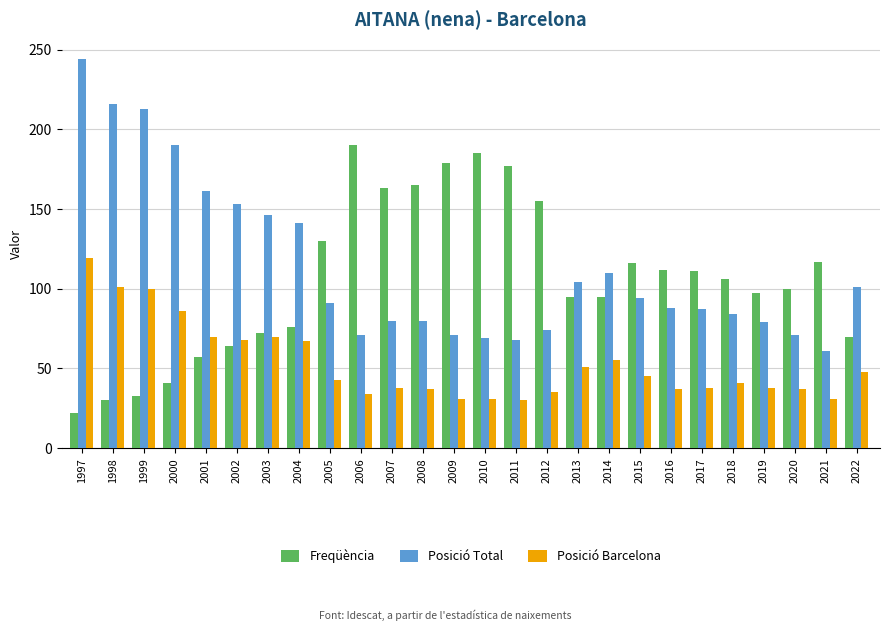

What is the difference between the Freqüència values at 2006 and 2017?

79